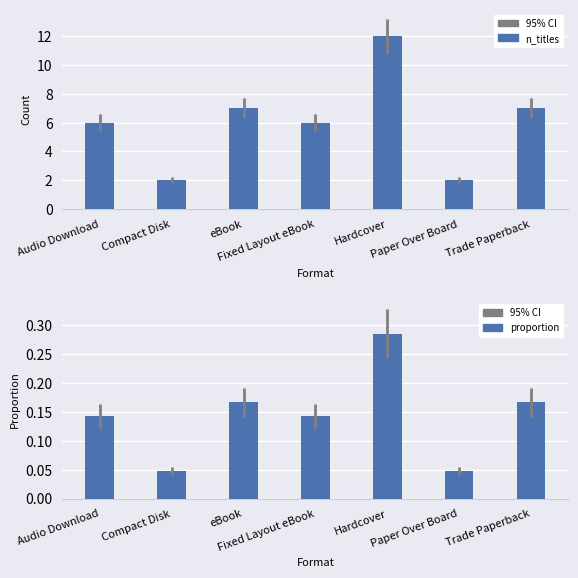

What is the label of the 2nd bar from the left?

Compact Disk